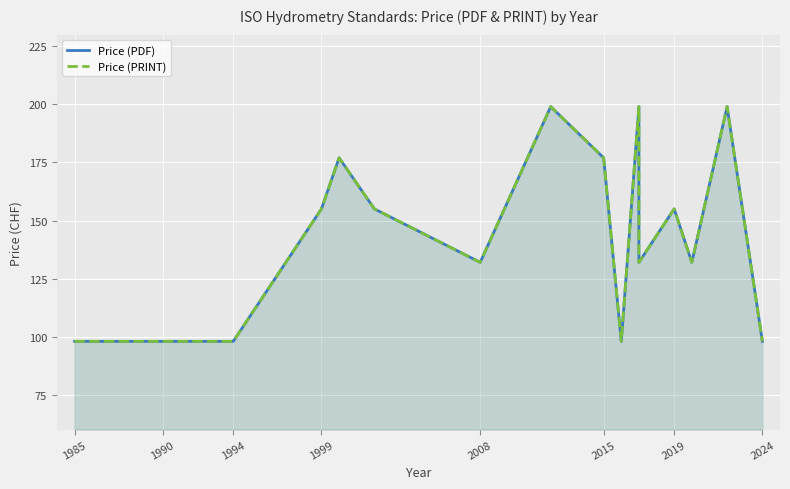

What is the maximum value for Price (PDF)?

199